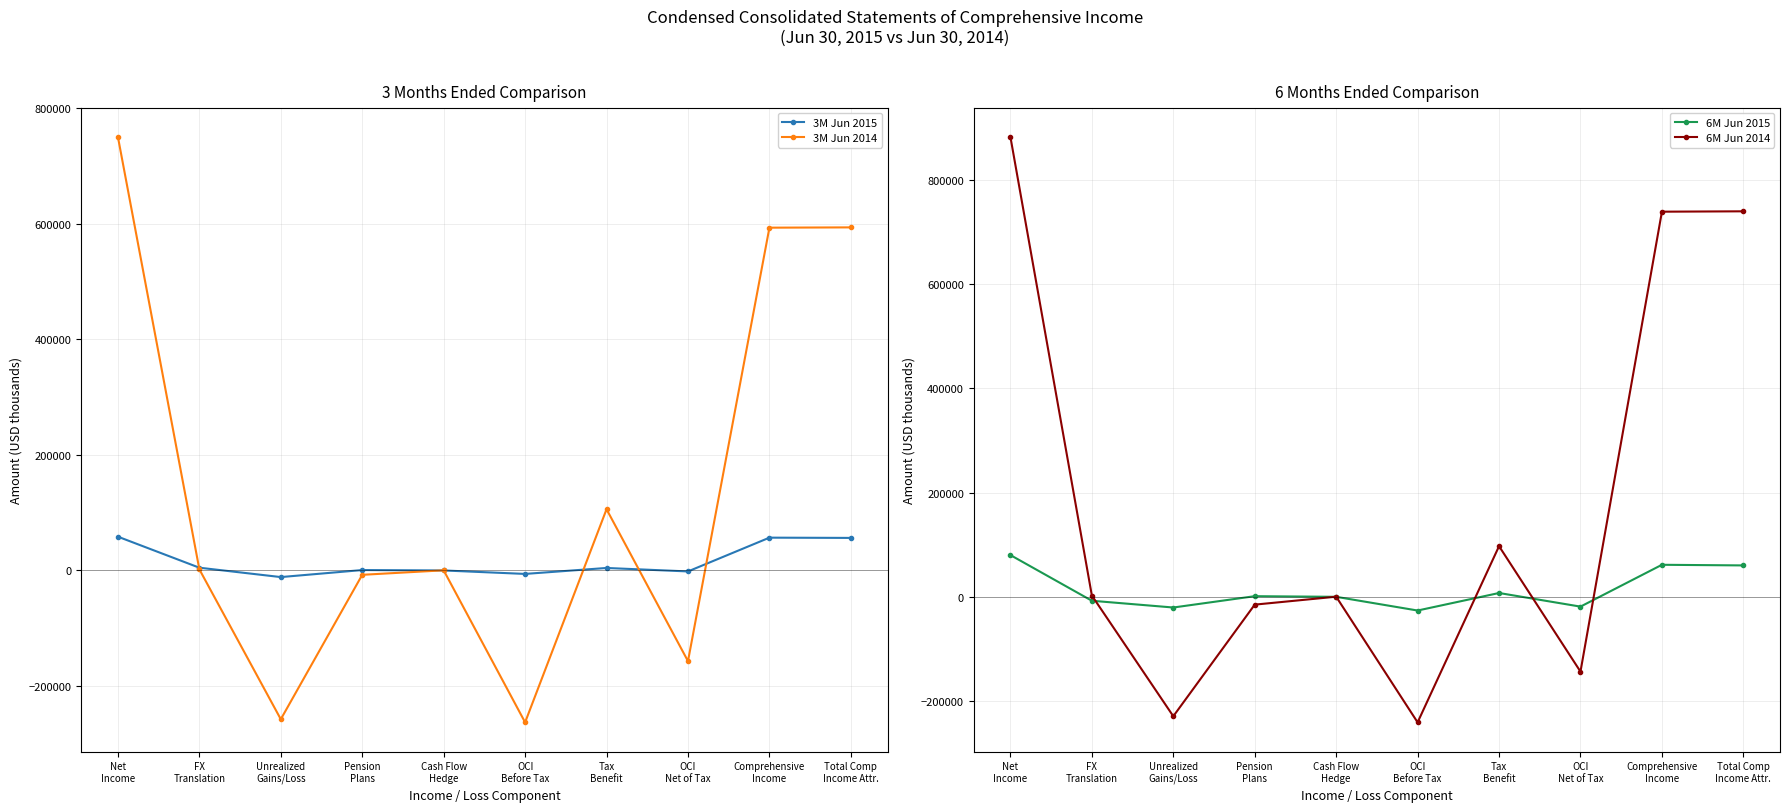

What is the sum of the 6M Jun 2015 values at Unrealized
Gains/Loss and Total Comp
Income Attr.?

40069